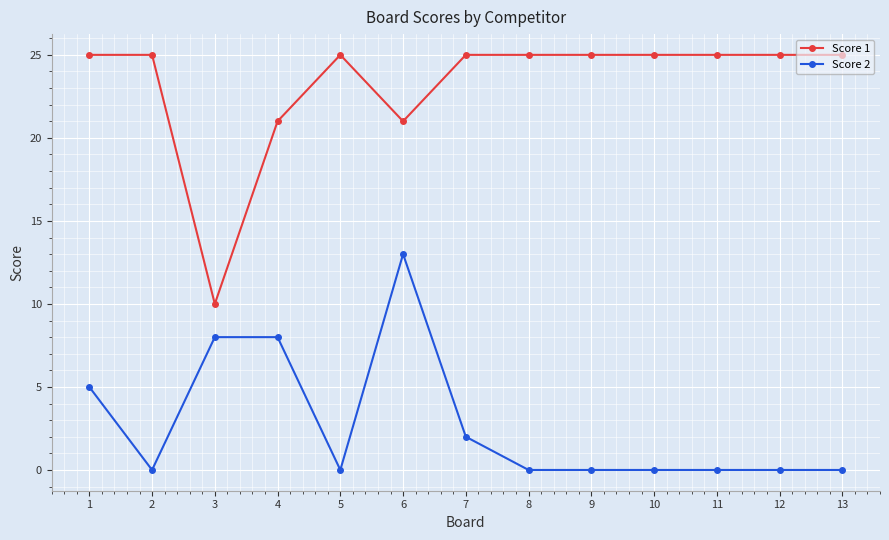

The Score 2 series shows 0 at 2. True or false?

True